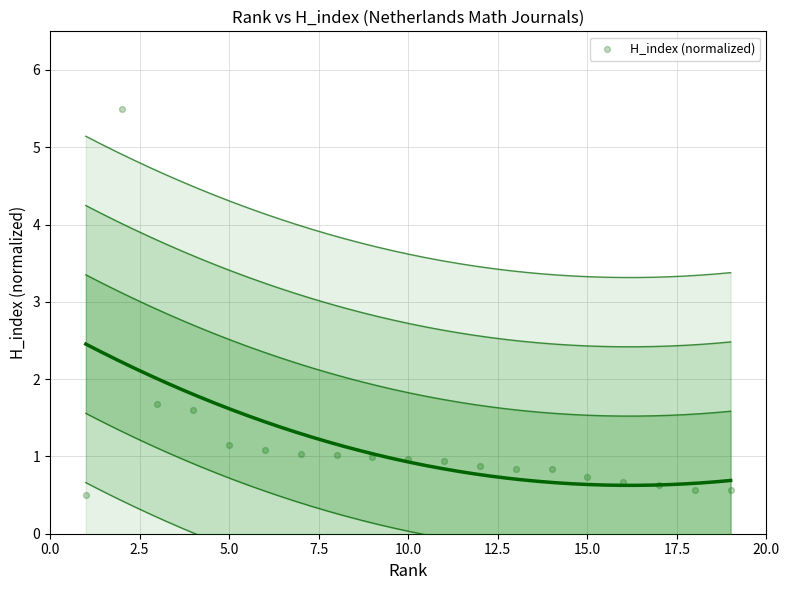

What is the range of X values (max minus min)?

18.0